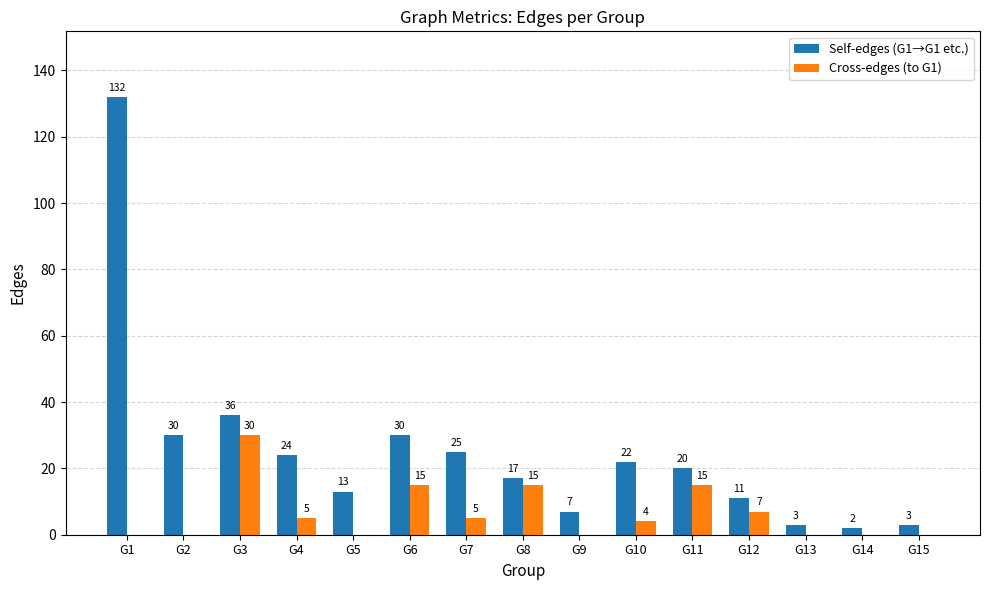

Is it true that Self-edges (G1→G1 etc.) equals 30 at G2?

True